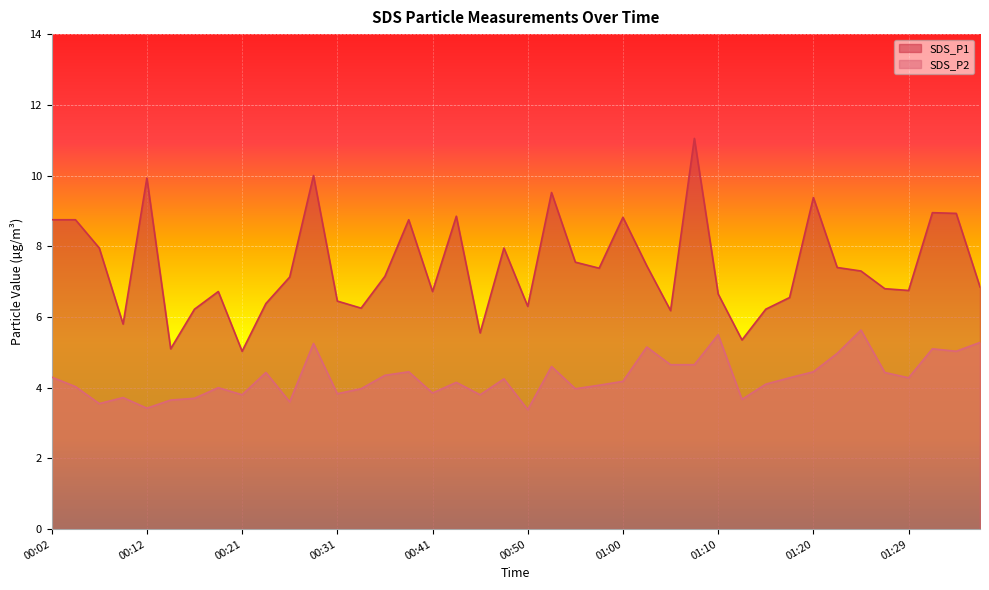

True or false: SDS_P2 and SDS_P1 intersect in this chart.

False